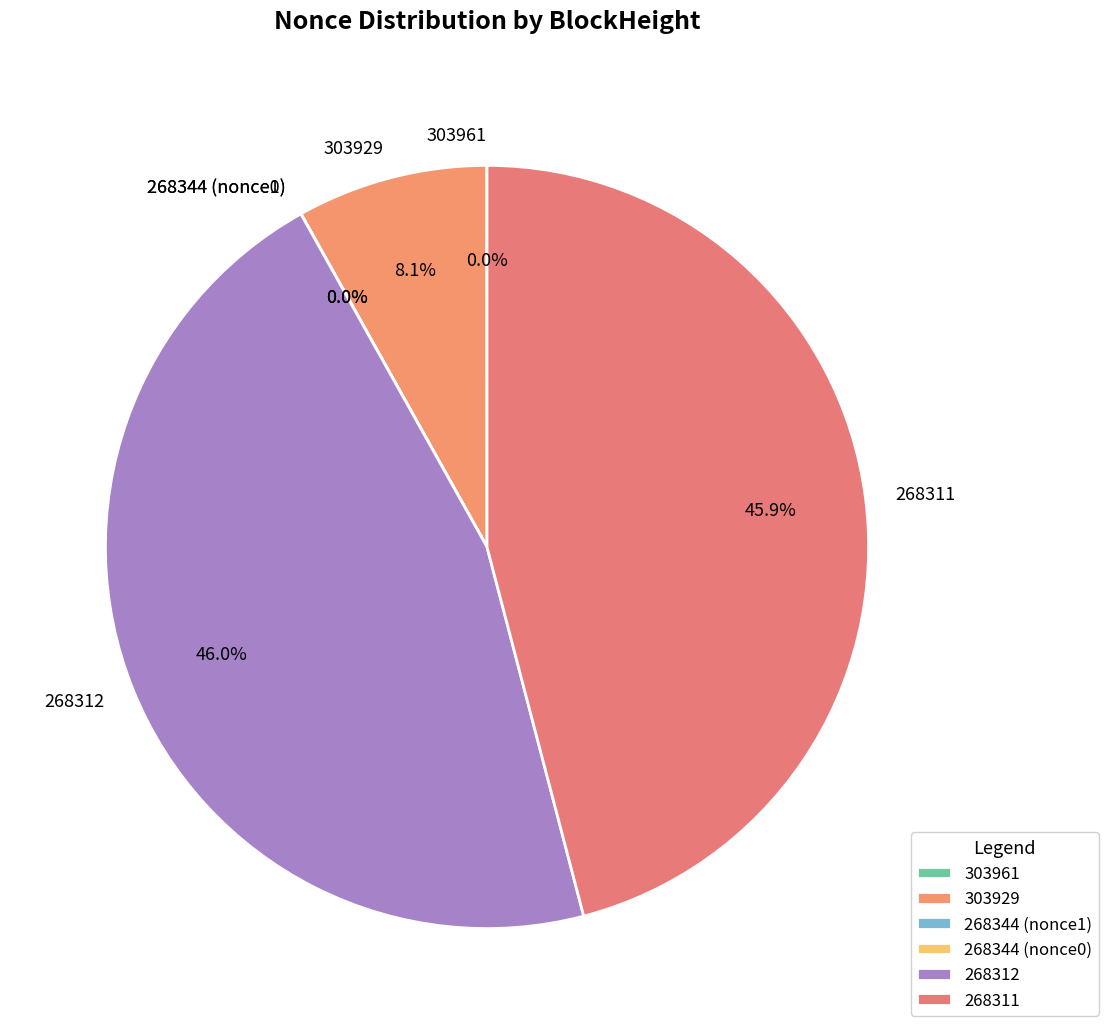

Approximately how many times larger is the value at 268311 compared to 268312?

1.0